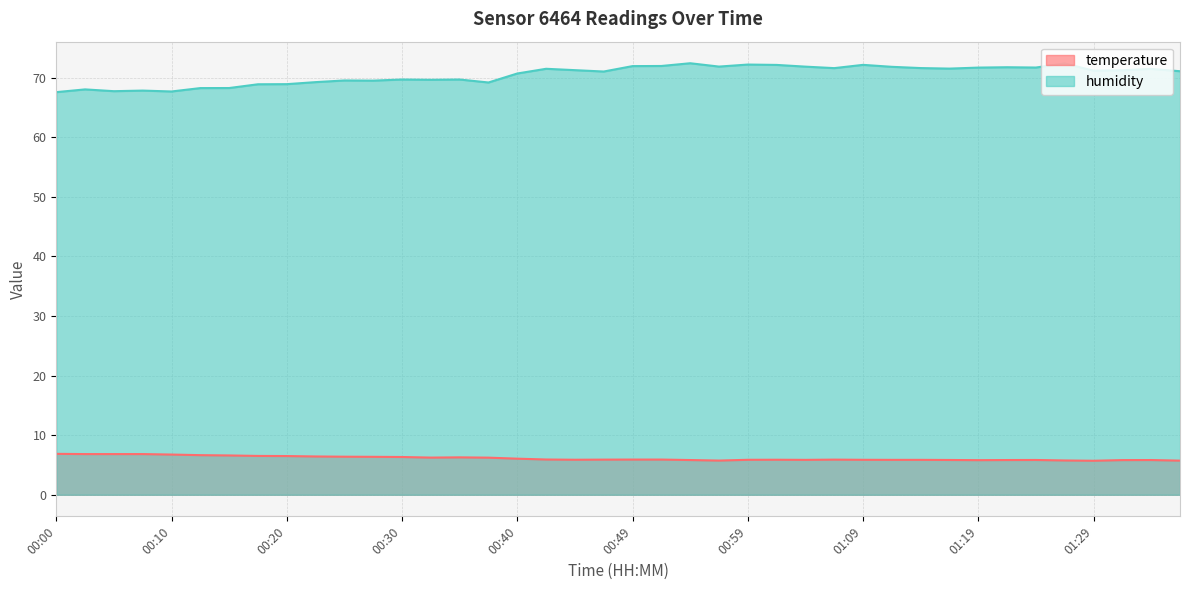

What is the difference between the maximum and minimum values in the temperature series?

1.2